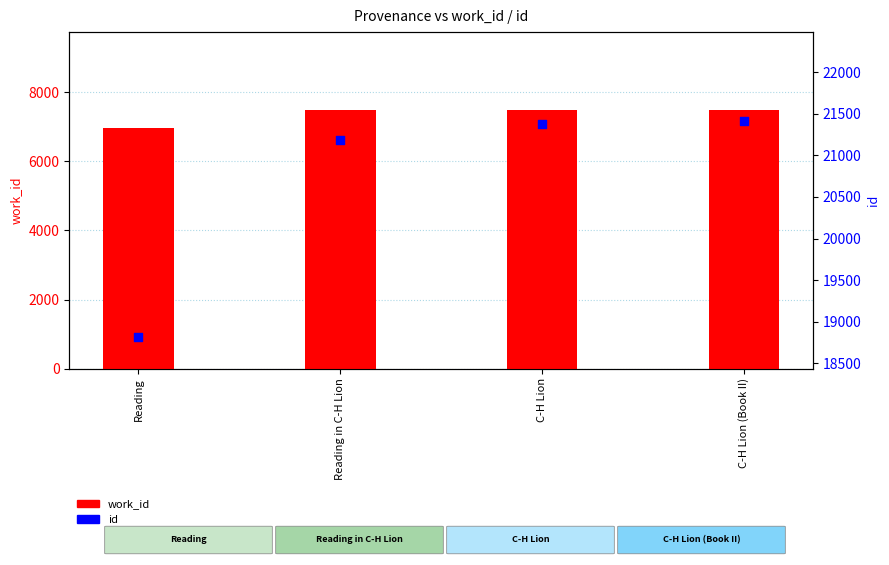

At how many categories does at least one series exceed 15834?

4